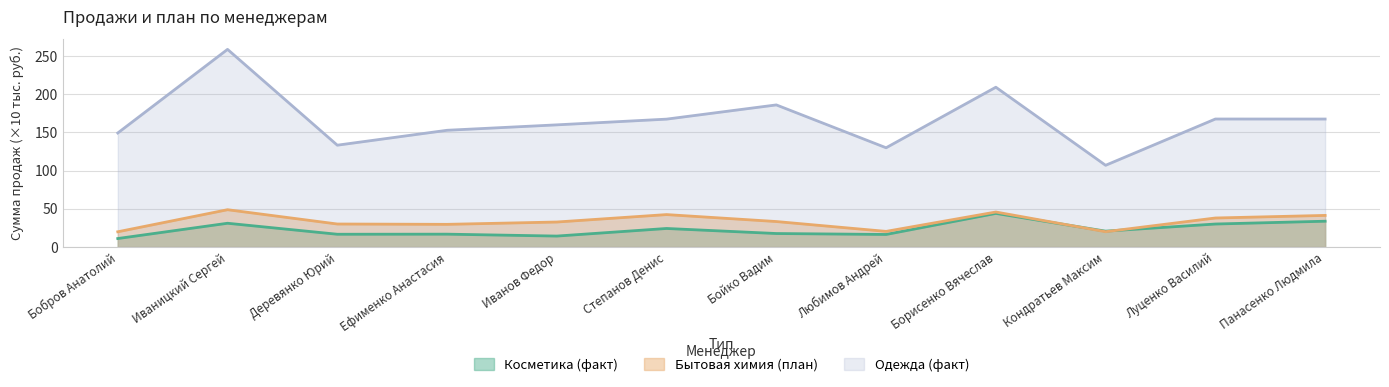

How many lines are shown in the chart?

3